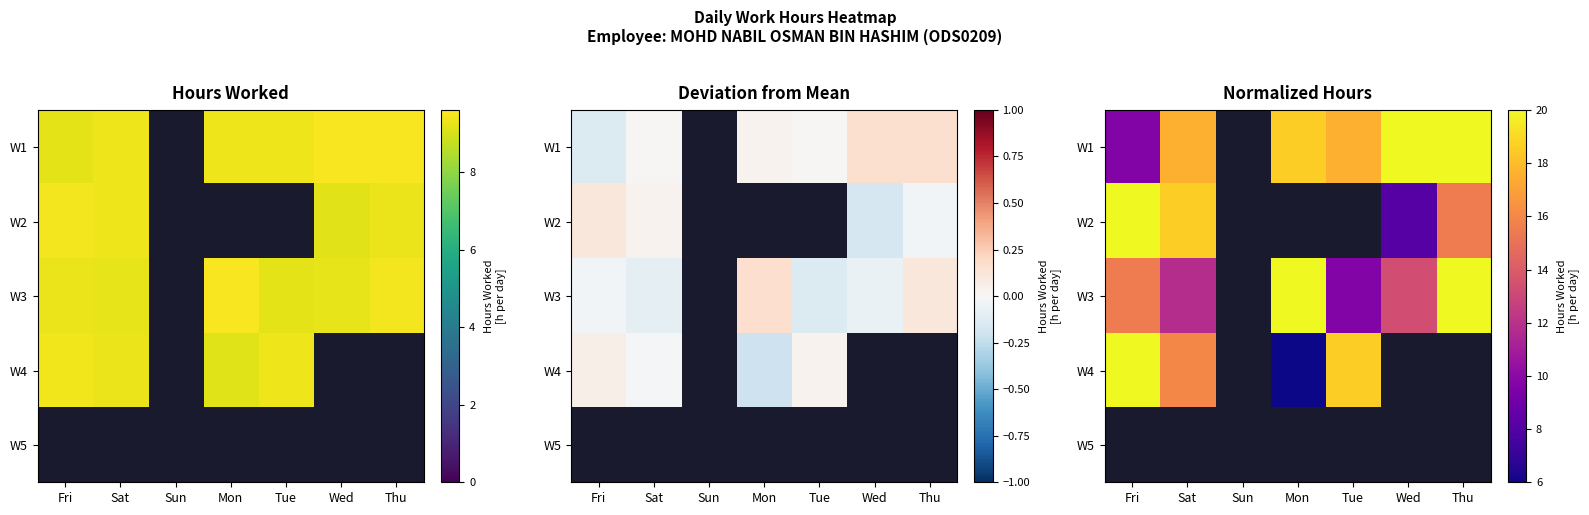

Which category has the highest value in the W4 series?

Fri